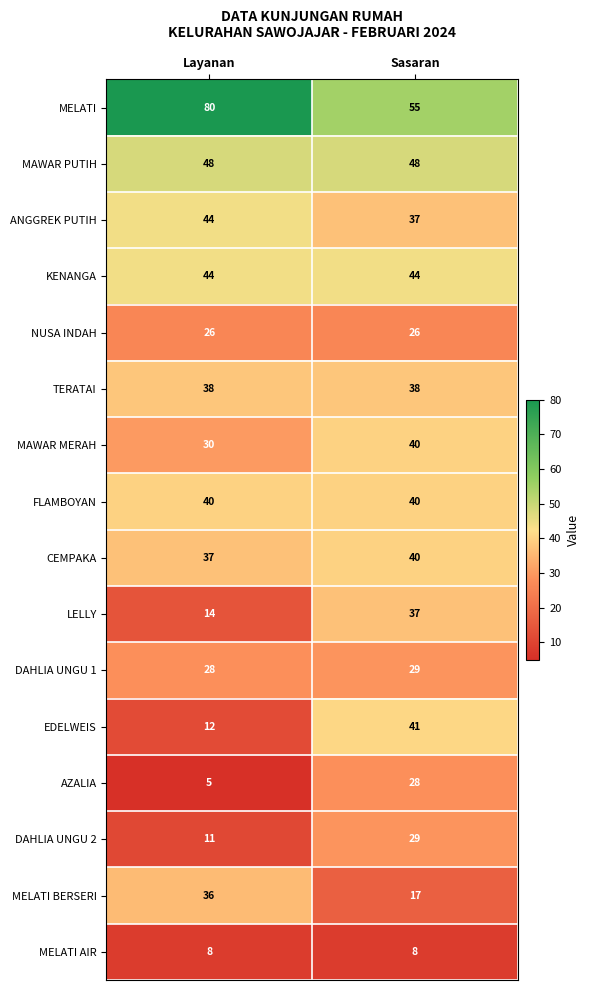

At which label does DAHLIA UNGU 2 reach its peak?

Sasaran